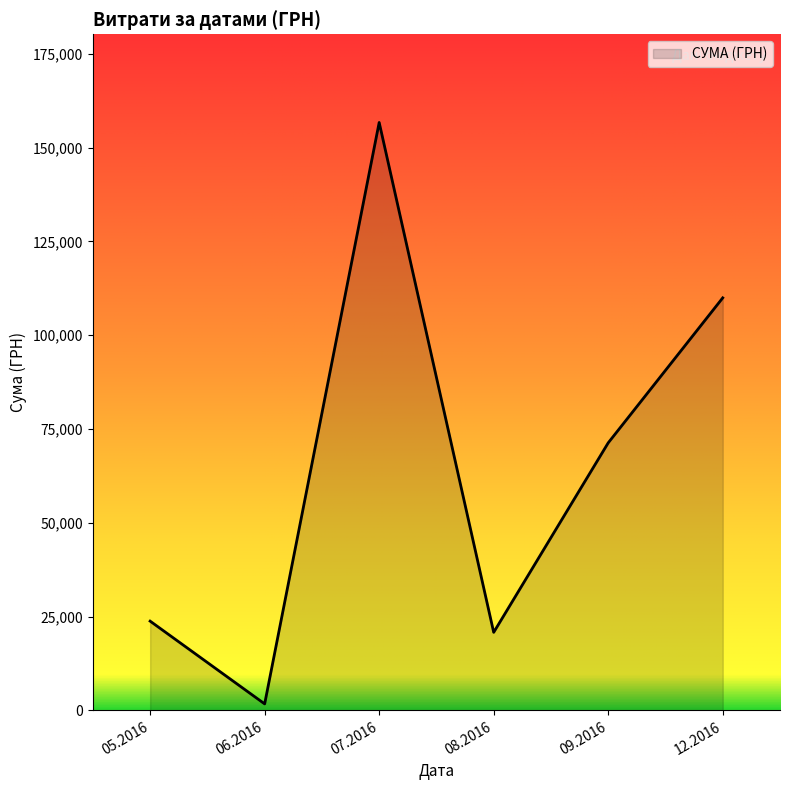

True or false: there are more than 1 points higher than both neighbors.

False